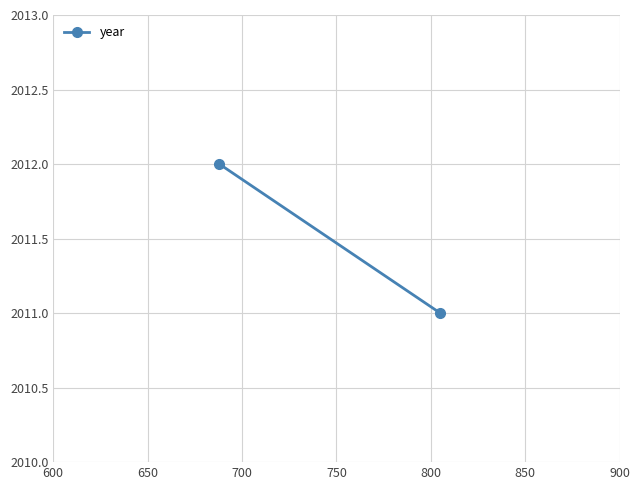

What is the smallest value displayed?

2011